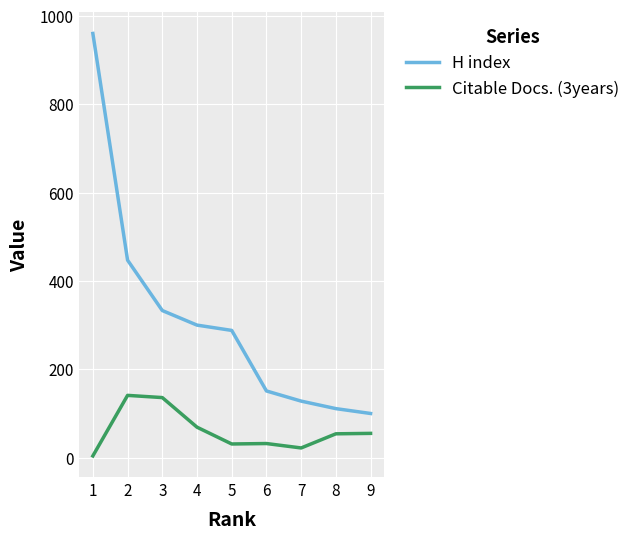

True or false: Citable Docs. (3years) and H index cross at least once.

False